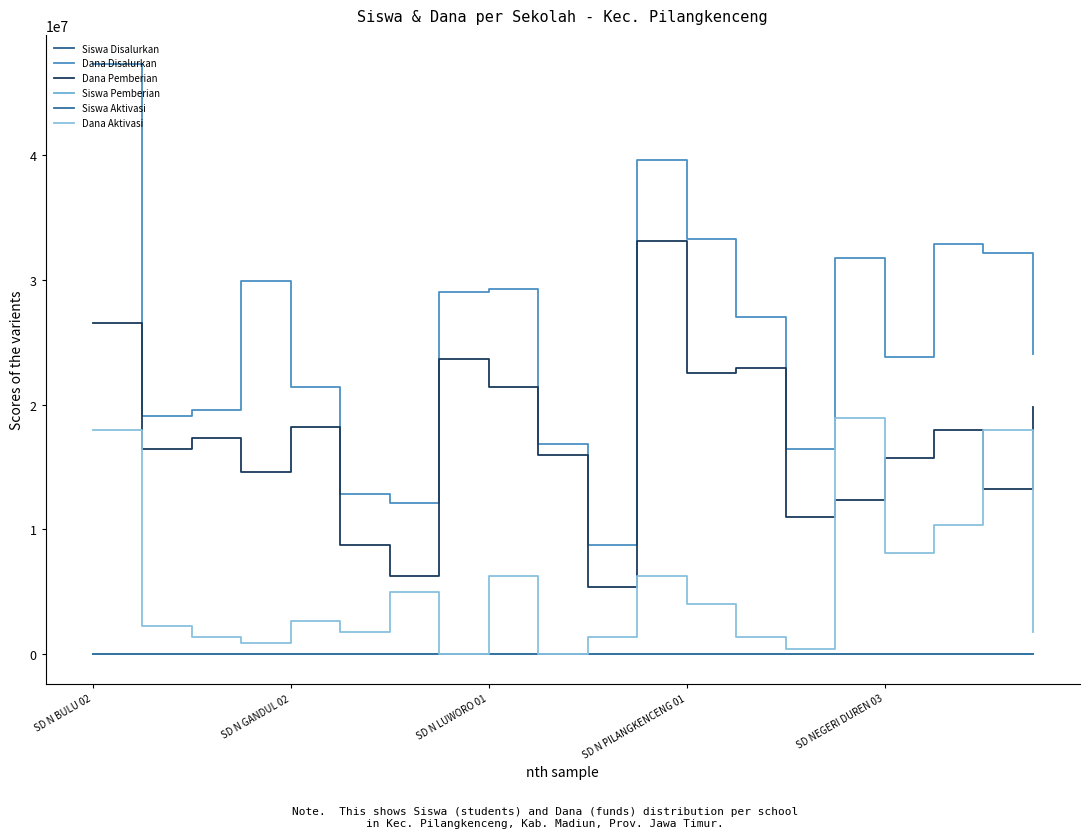

How many distinct data groups are displayed?

6